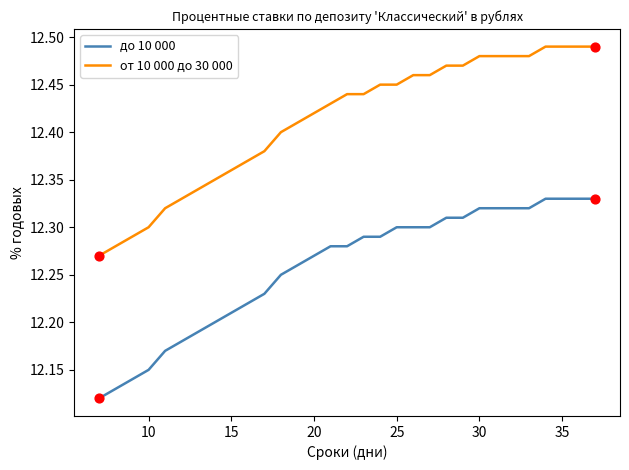

Which series has the largest range (max minus min)?

от 10 000 до 30 000